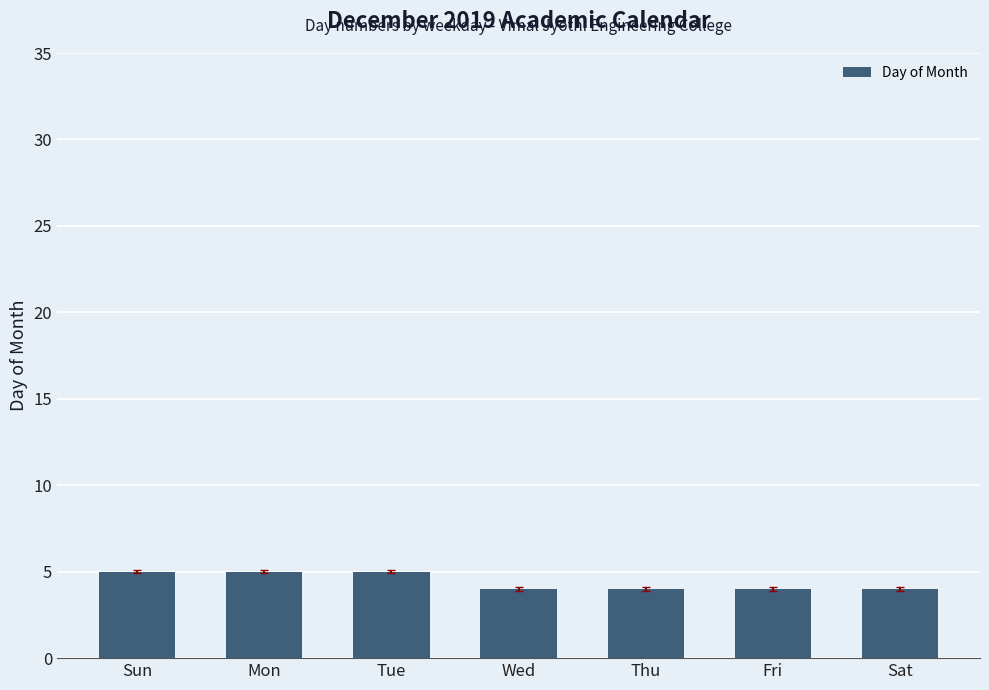

What is the greatest value displayed?

5